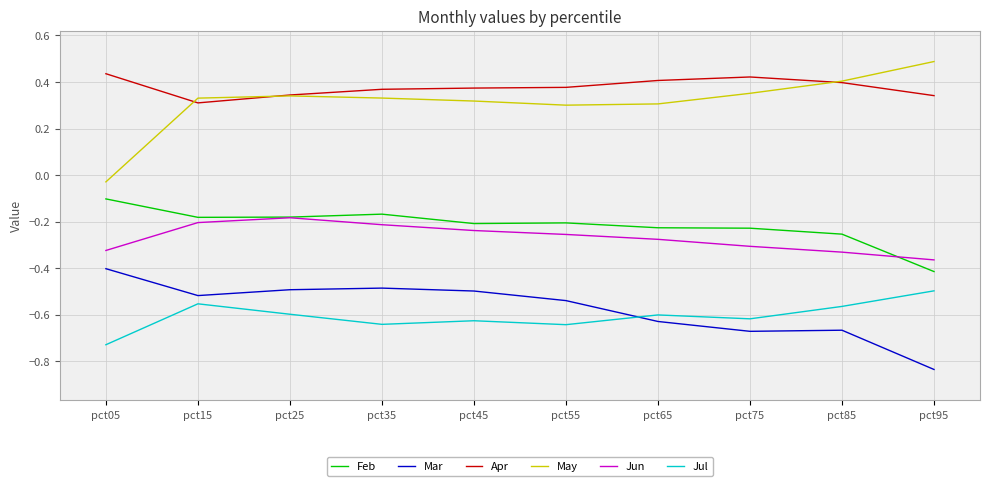

How many categories are shown in the chart?

10